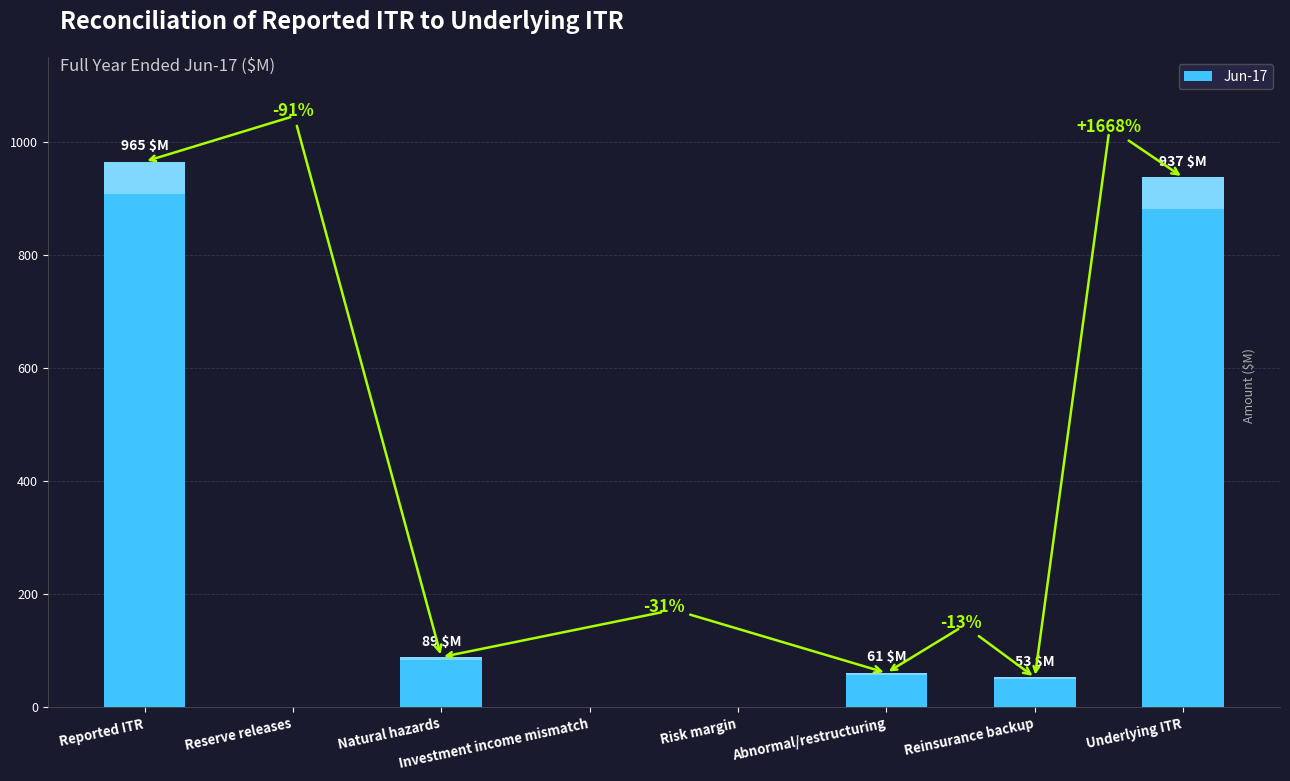

Reading left to right, transcribe all the data shown in this chart.

Reported ITR=965	Reserve releases=-166	Natural hazards=89	Investment income mismatch=-46	Risk margin=-19	Abnormal/restructuring=61	Reinsurance backup=53	Underlying ITR=937